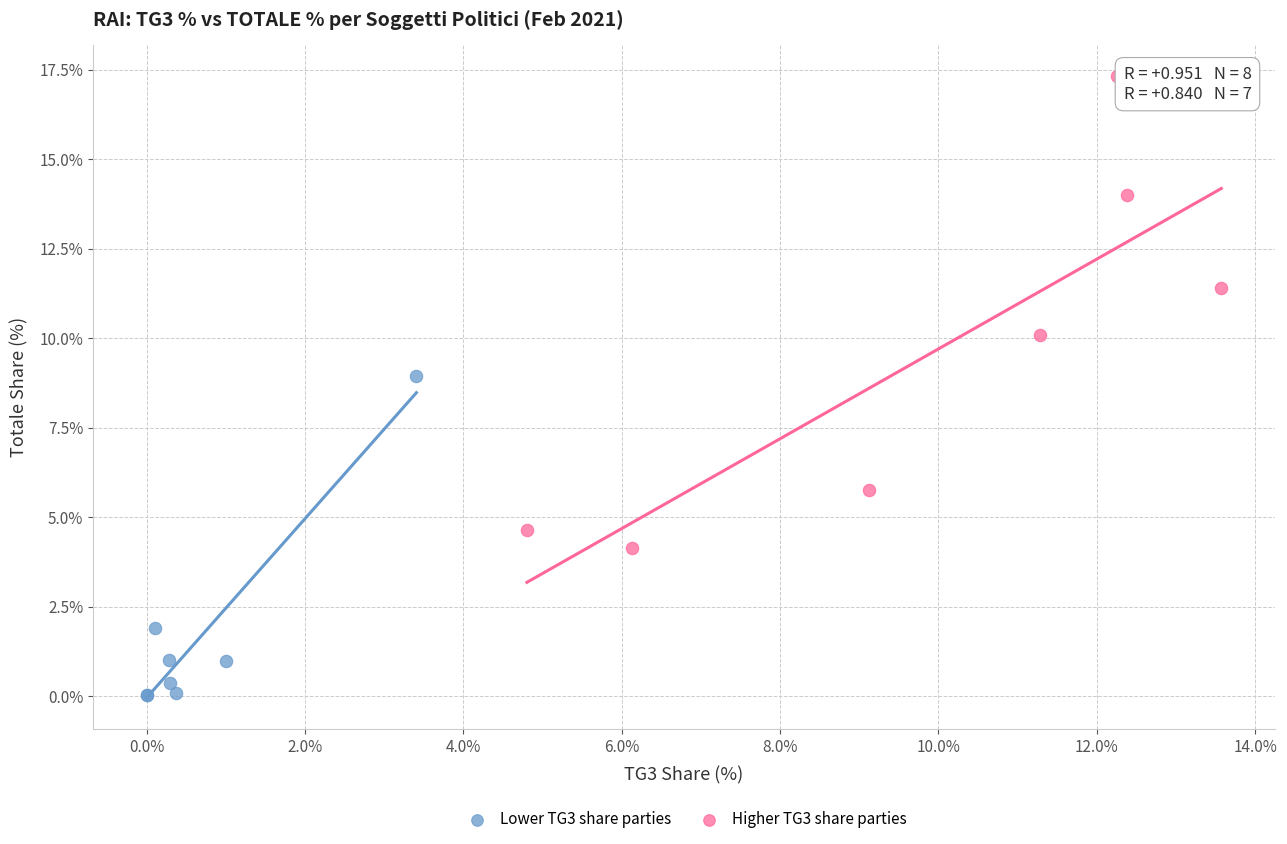

Which series has the largest Y range (max minus min)?

Higher TG3 share parties